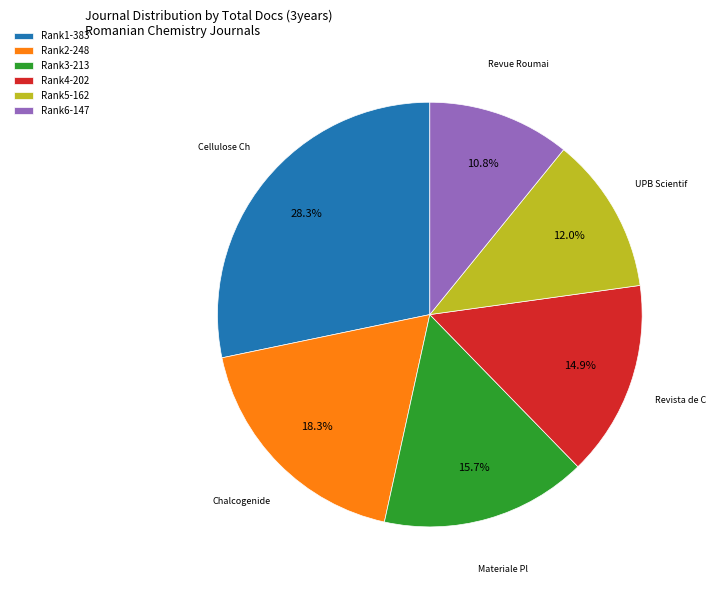

Rank the categories by value from lowest to highest.

Rank6-147, Rank5-162, Rank4-202, Rank3-213, Rank2-248, Rank1-383